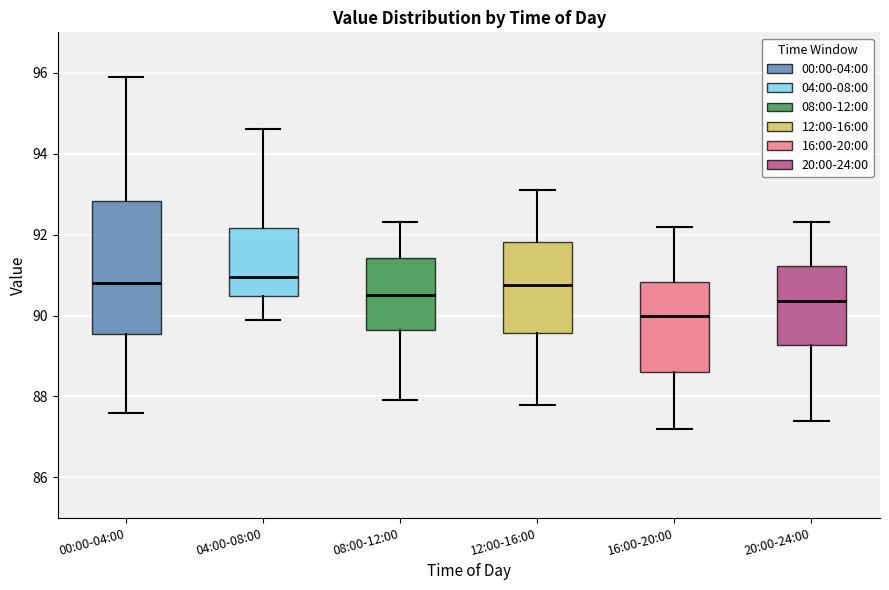

Which box is the tallest, from its lower edge to its upper edge?

00:00-04:00